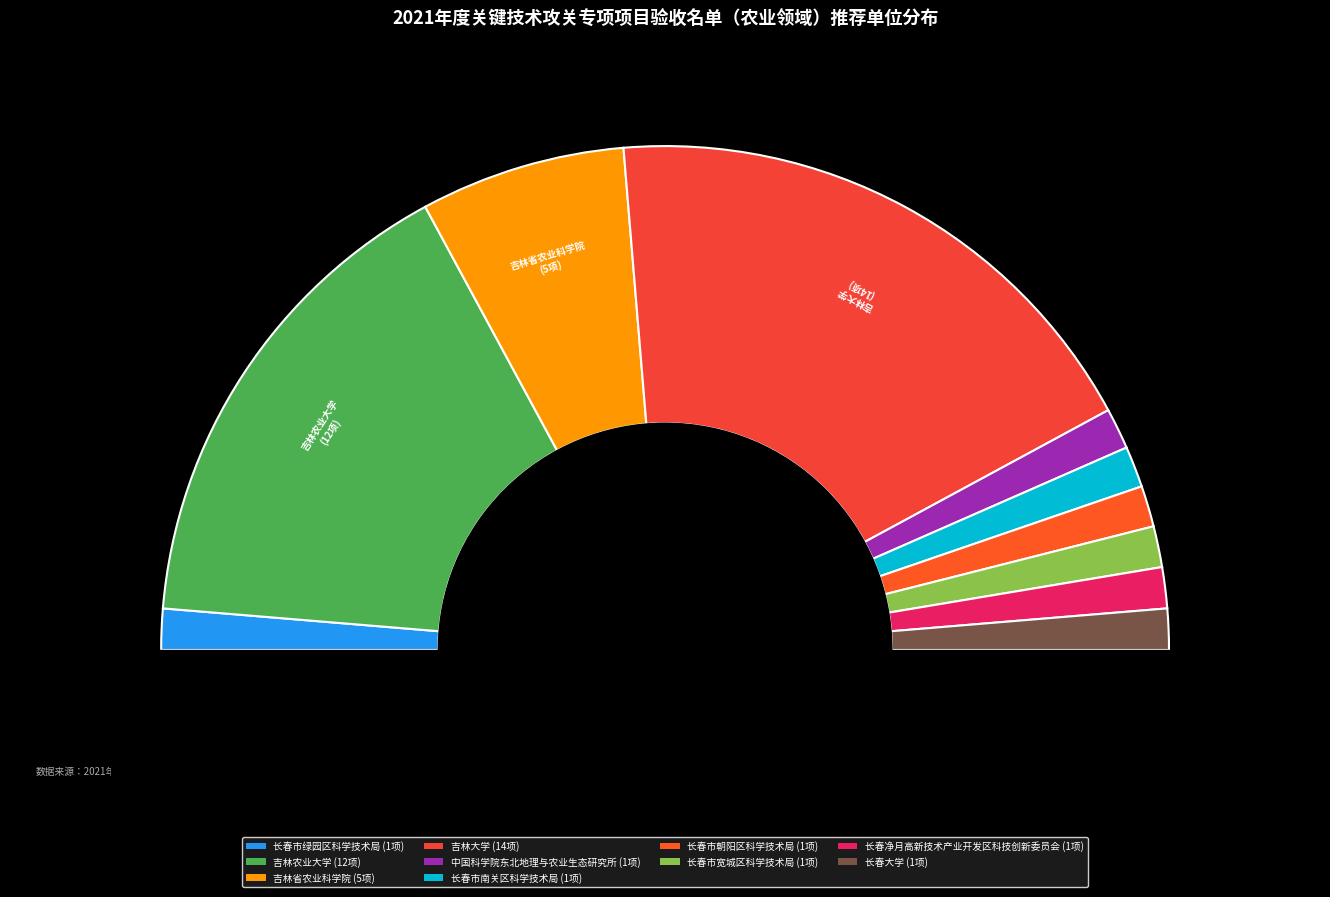

The 吉林大学 slice represents 42% of the pie. True or false?

False